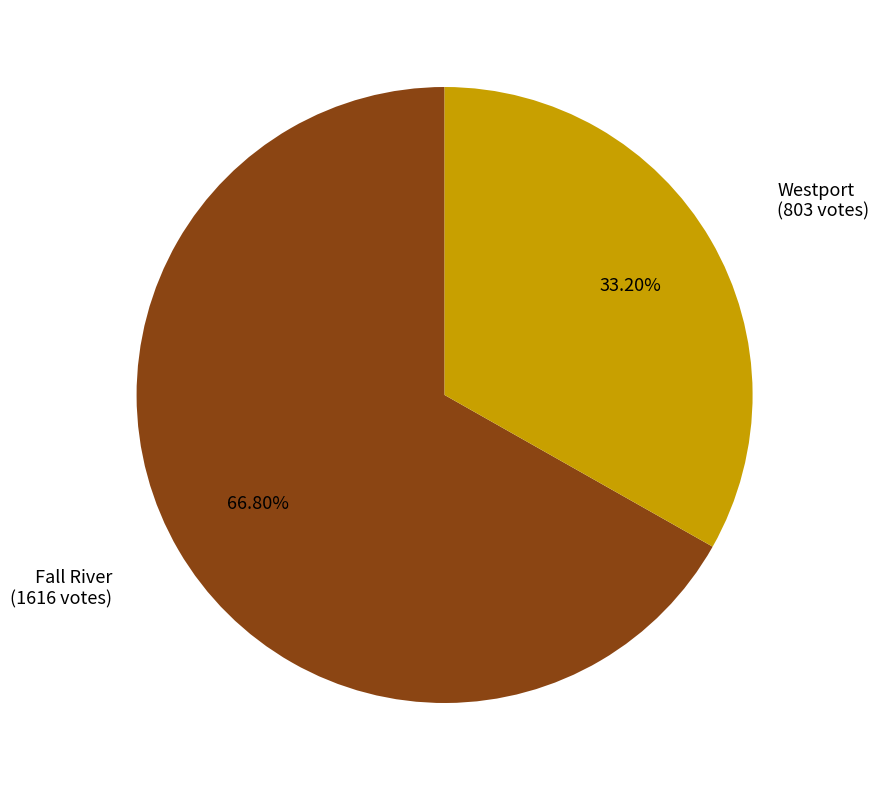

Is there any slice that represents more than half of the pie?

Yes